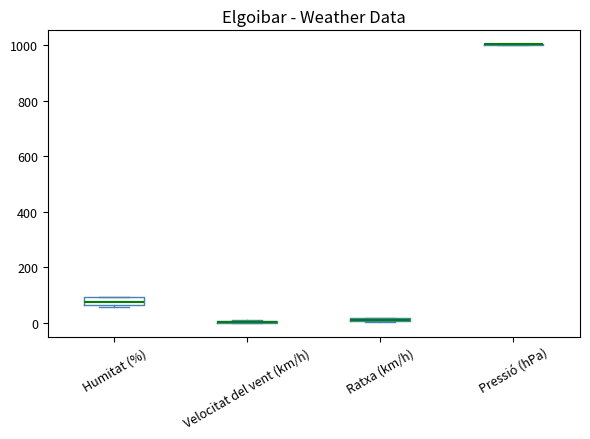

Which box is the tallest, from its lower edge to its upper edge?

Humitat (%)